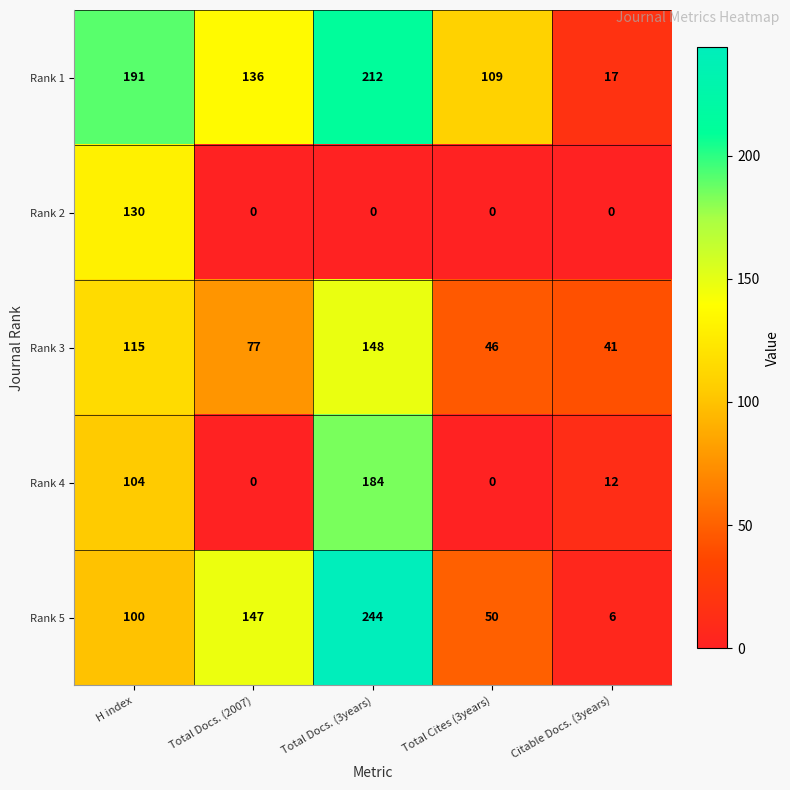

List the series in order of their peak value, highest first.

Rank 5, Rank 1, Rank 4, Rank 3, Rank 2